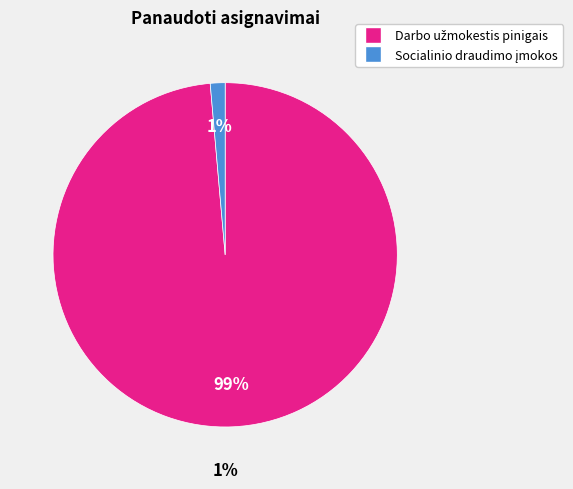

What percentage do Socialinio draudimo įmokos and Darbo užmokestis pinigais together represent?

100.0%